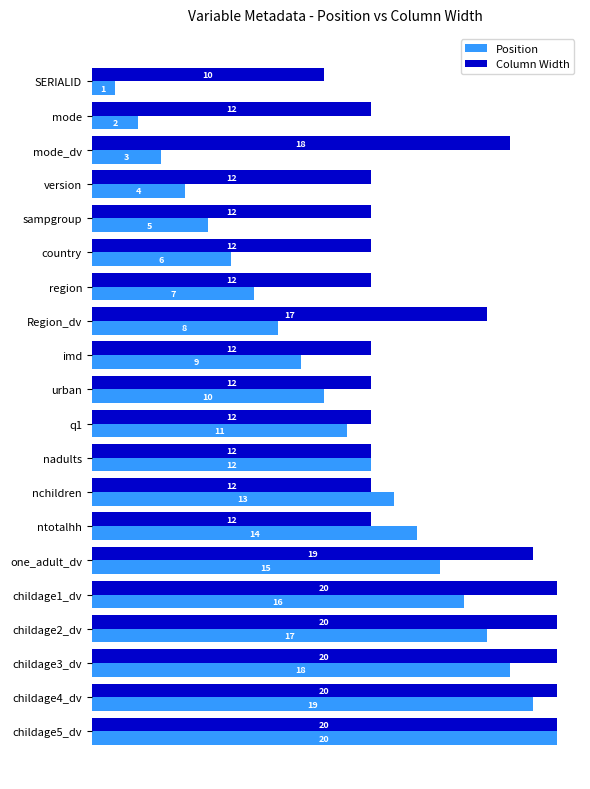

How many categories are shown in the chart?

20